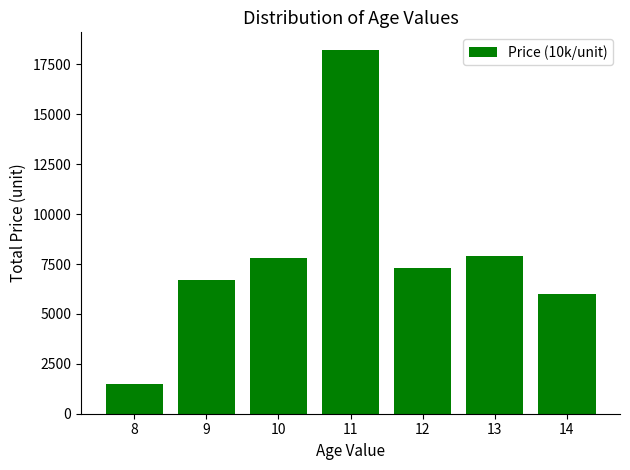

What is the change in value from 10 to 14?

-1800